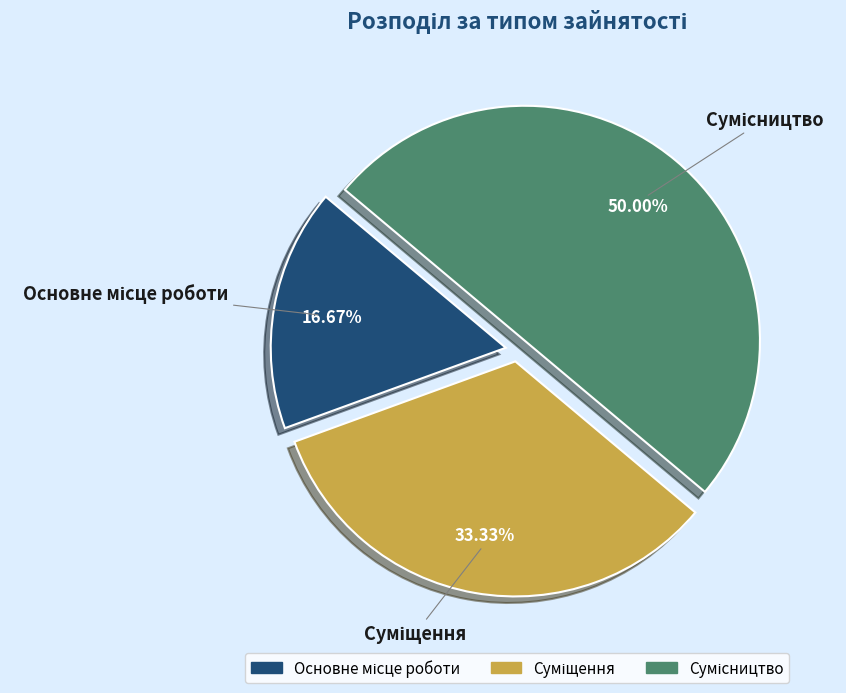

Is it true that Суміщення is 21% of the pie?

False